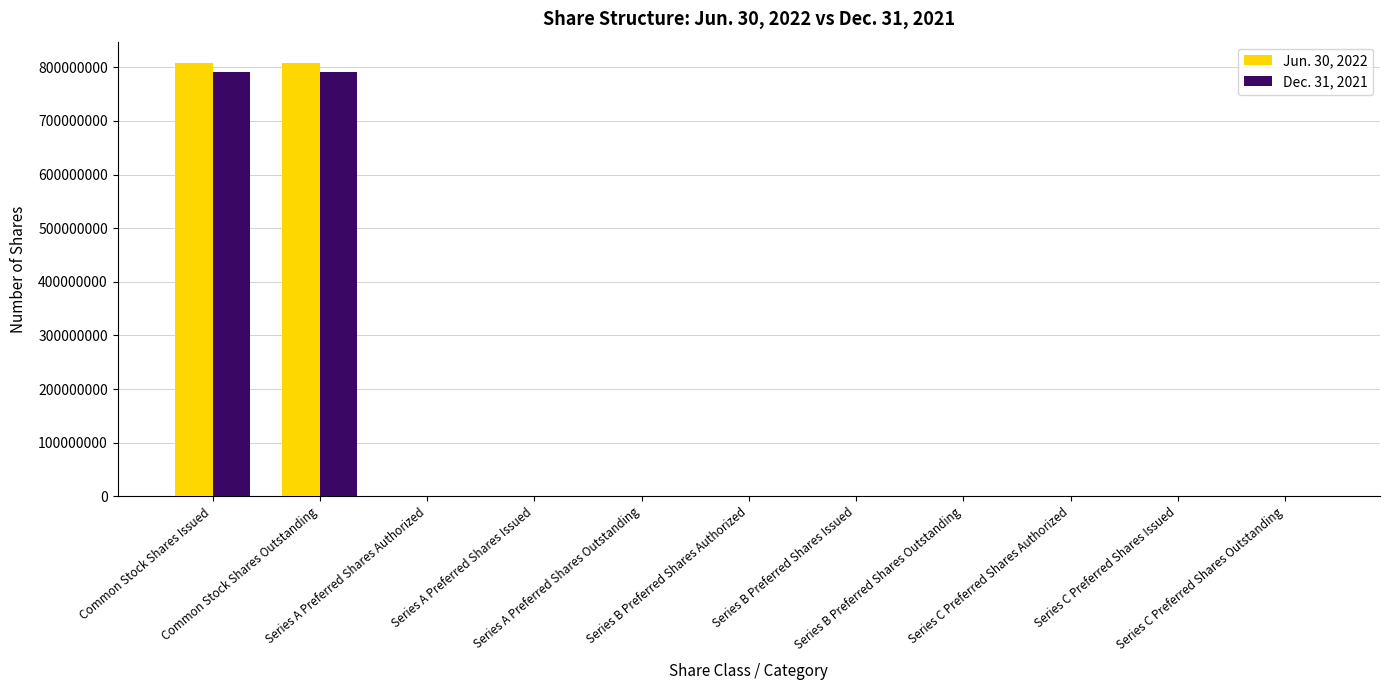

What is the difference between the Dec. 31, 2021 values at Series C Preferred Shares Authorized and Series B Preferred Shares Authorized?

500000